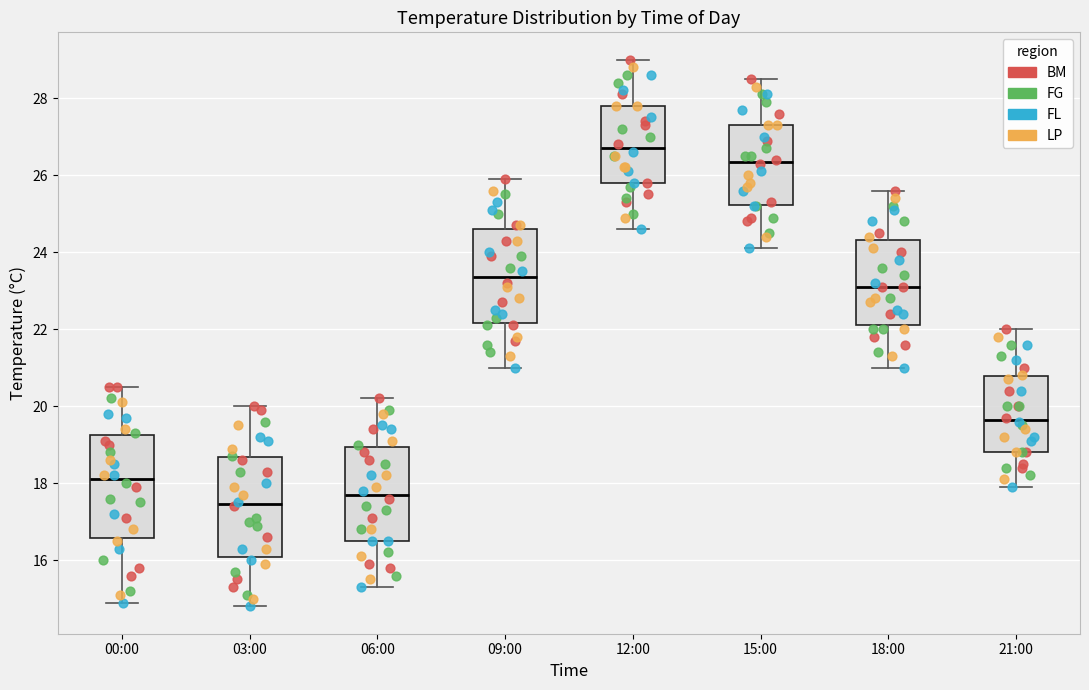

Which box's median line is the lowest?

03:00